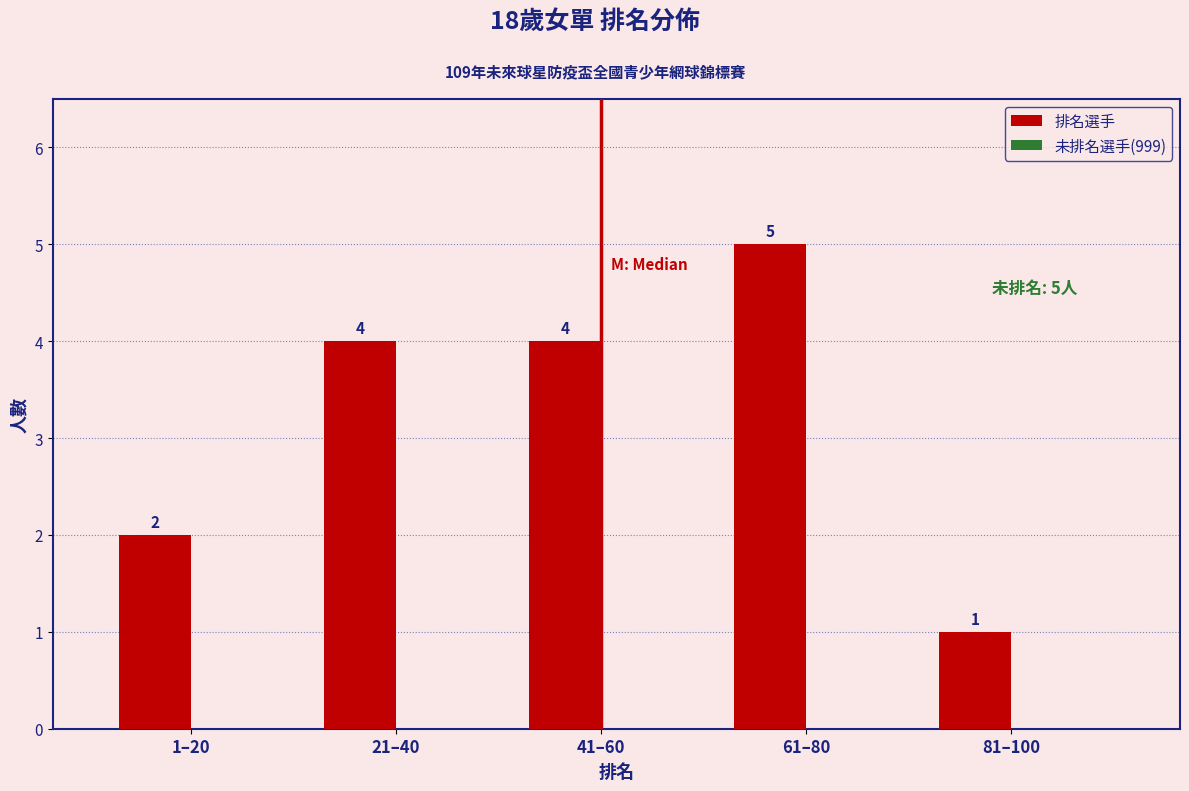

Reading right to left, transcribe all the data shown in this chart.

81–100=1	61–80=5	41–60=4	21–40=4	1–20=2